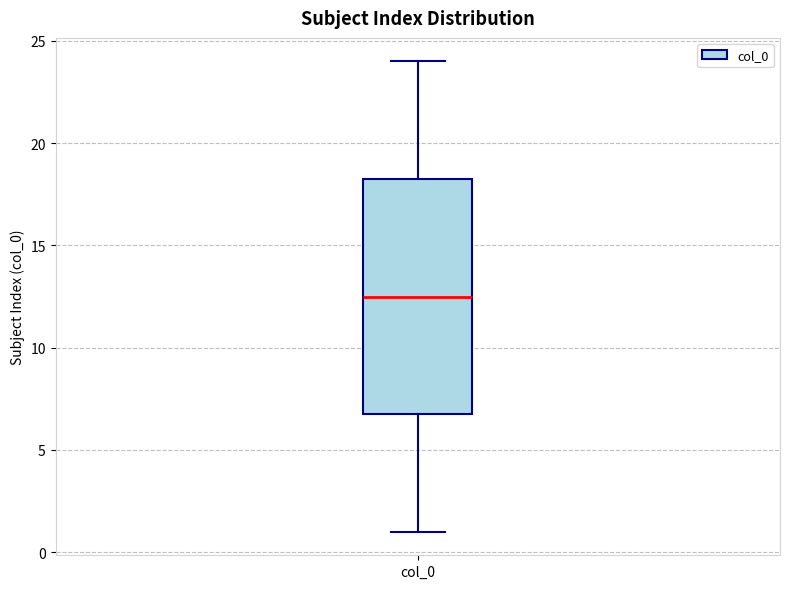

Where is the lower edge of the box for col_0 on the y-axis? The values are not printed on the chart, so give them approximately, as read against the axis.

7.0